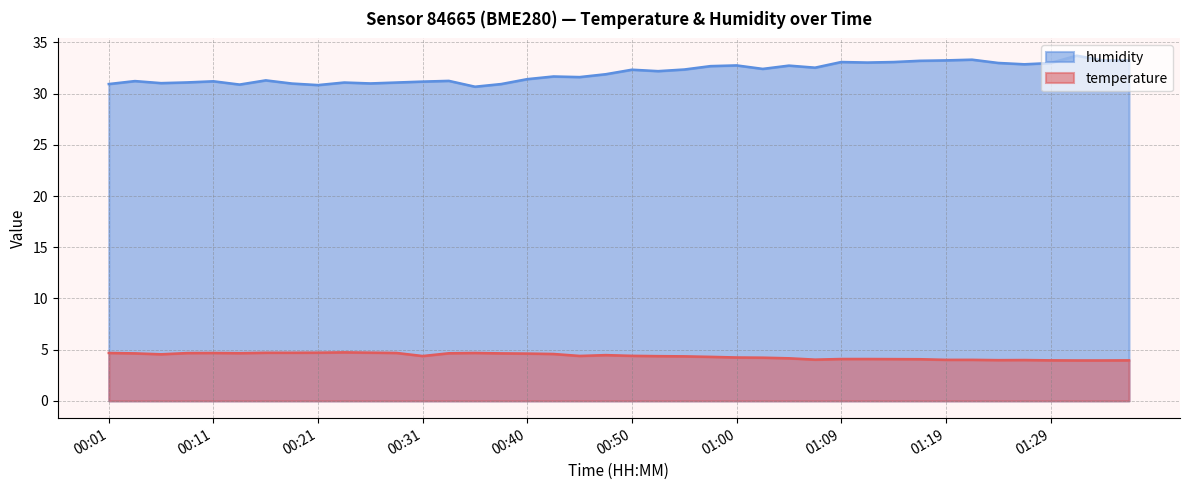

True or false: temperature and humidity cross at least once.

False